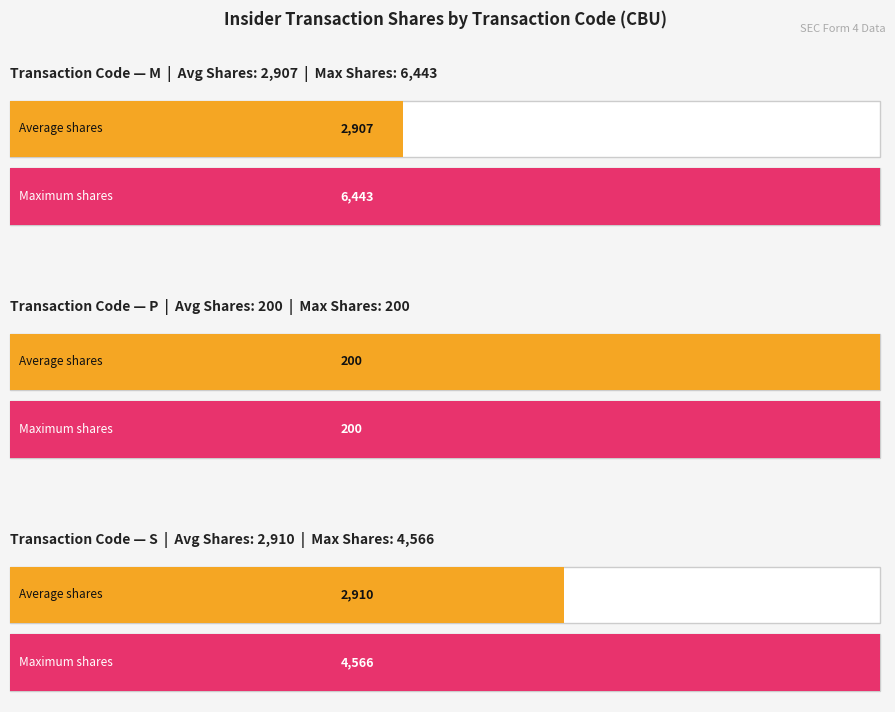

What is the label of the 3rd bar from the left?

S